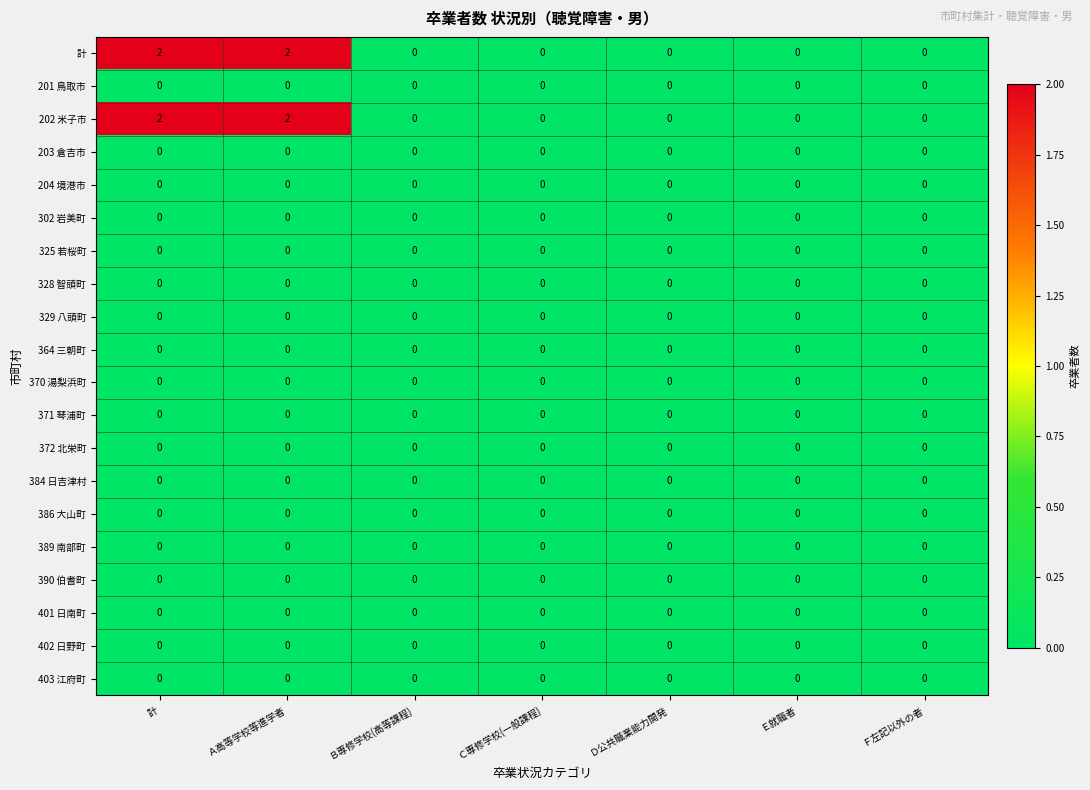

The 401 日南町 series shows 0 at Ａ高等学校等進学者. True or false?

True